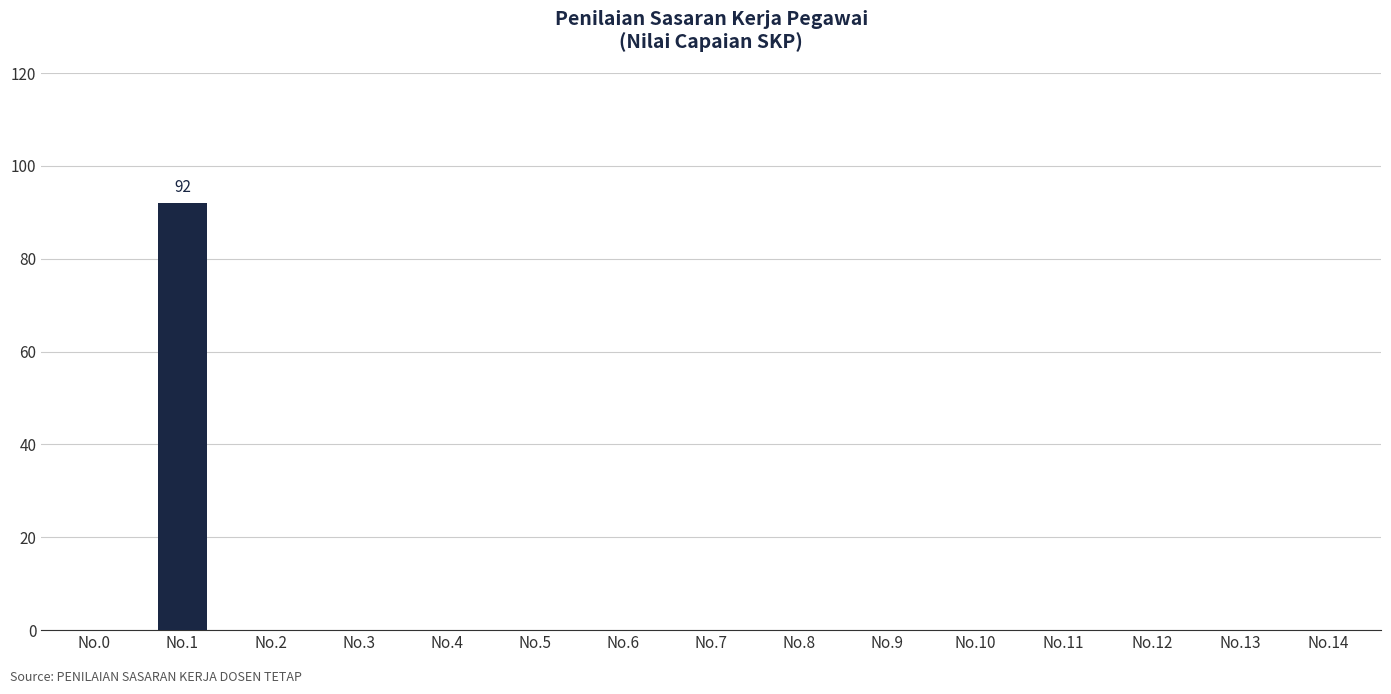

The value at No.3 is -42. True or false?

False